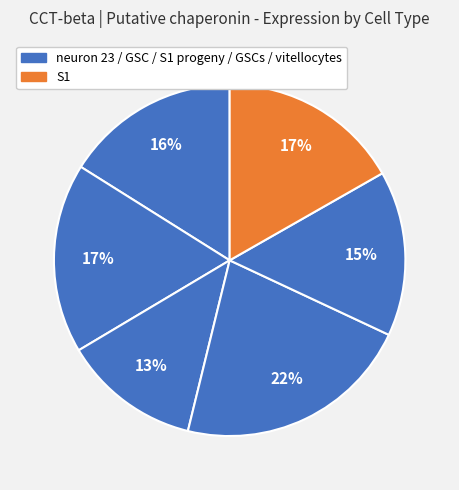

Is there any slice that represents more than half of the pie?

No